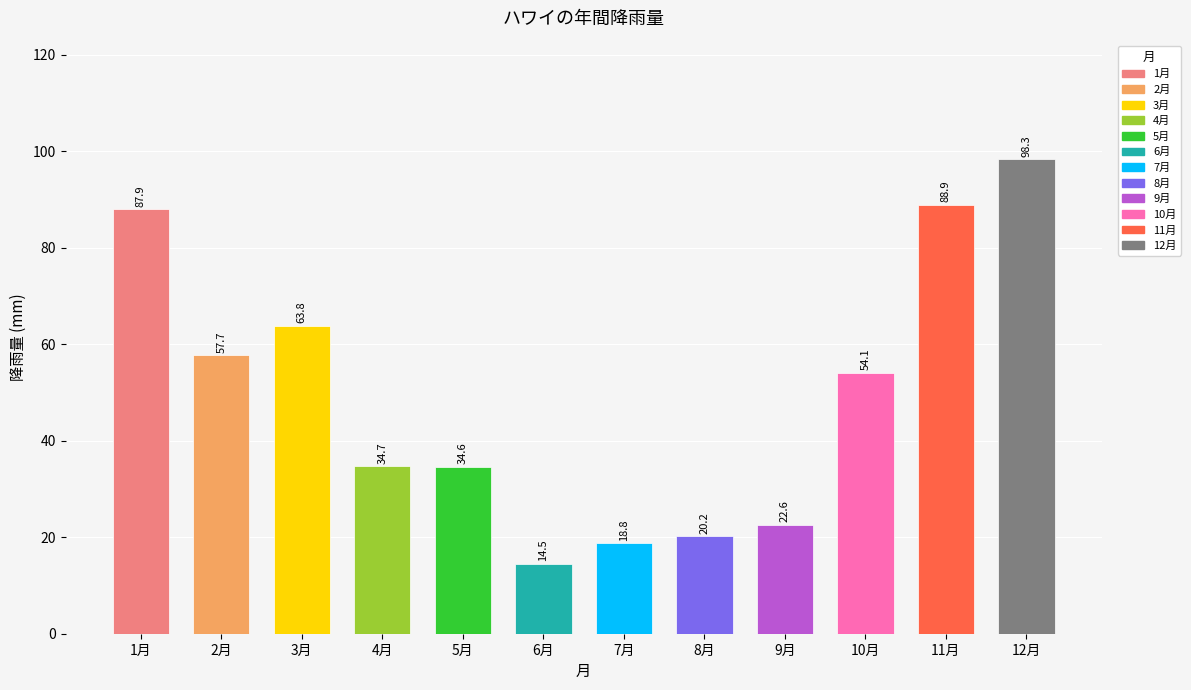

How many distinct data groups are displayed?

1